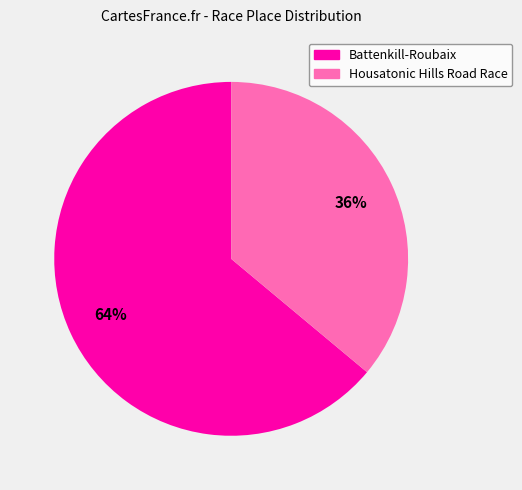

Approximately how many times larger is the value at Battenkill-Roubaix compared to Housatonic Hills Road Race?

1.8